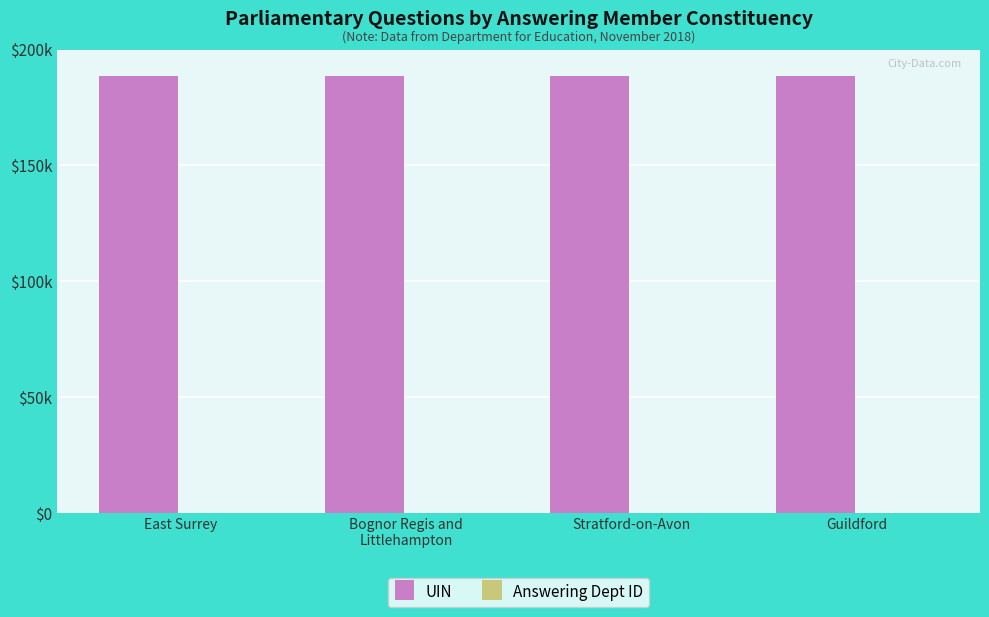

What is the average value of the UIN series?

188764